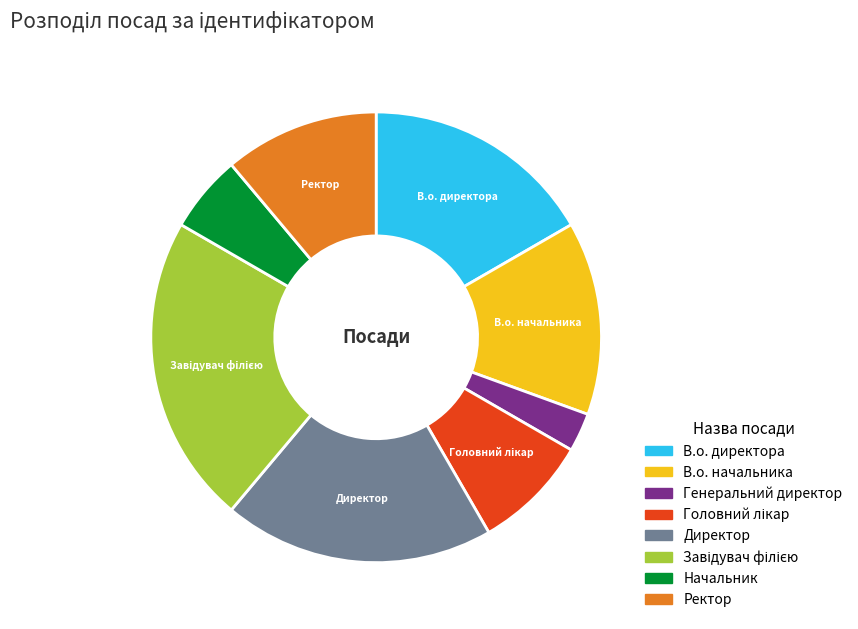

True or false: Ректор accounts for 19% of the total.

False